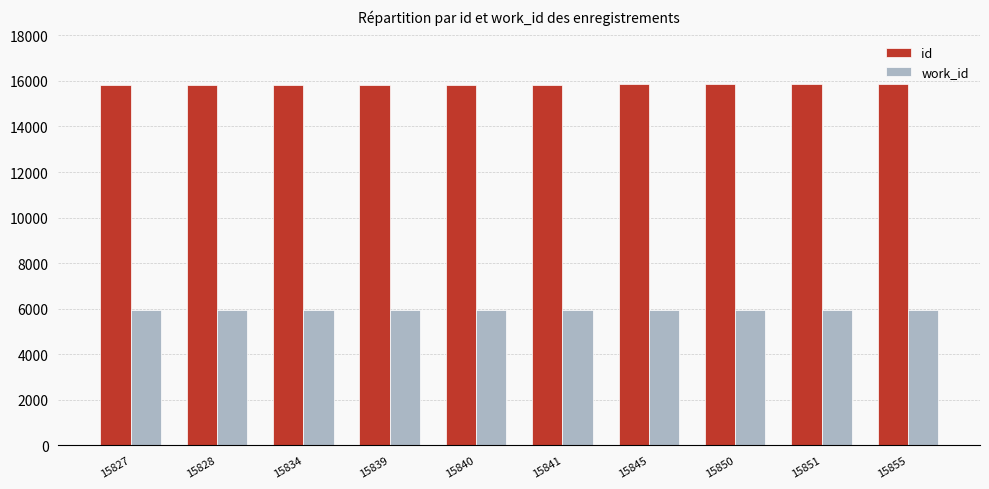

At how many categories does at least one series exceed 6437?

10